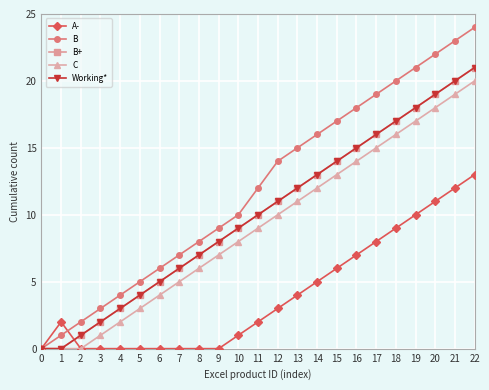

Is it true that Working* equals 16 at 17?

True